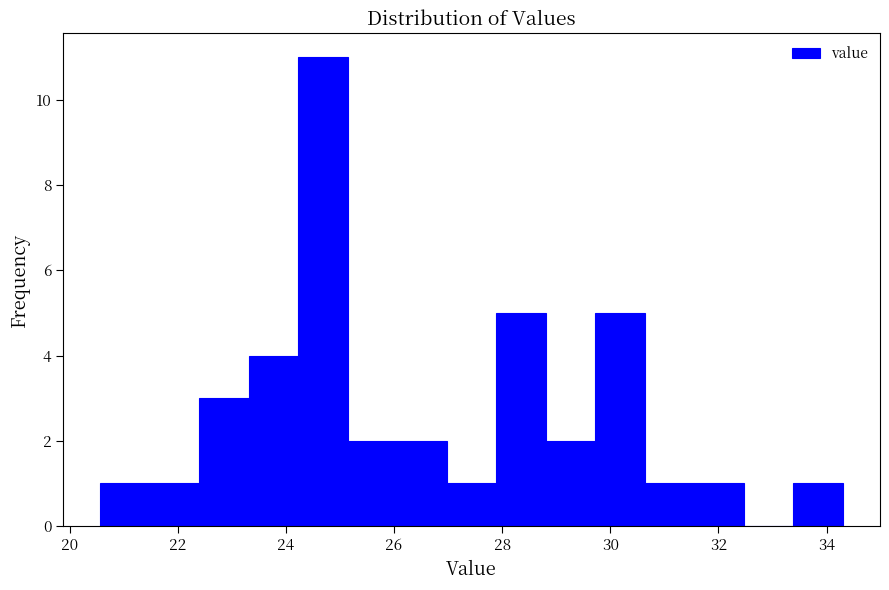

Reading left to right, list every bar in this chart as the range it spans on the x-axis followed by its height. Neither the bar edges nor the heights are printed on the chart, so give them approximately, as read against the axes.

20.6 to 21.4: 1
21.4 to 22.4: 1
22.4 to 23.4: 3
23.4 to 24.2: 4
24.2 to 25.2: 11
25.2 to 26.0: 2
26.0 to 27.0: 2
27.0 to 27.8: 1
27.8 to 28.8: 5
28.8 to 29.8: 2
29.8 to 30.6: 5
30.6 to 31.6: 1
31.6 to 32.4: 1
32.4 to 33.4: 0
33.4 to 34.4: 1